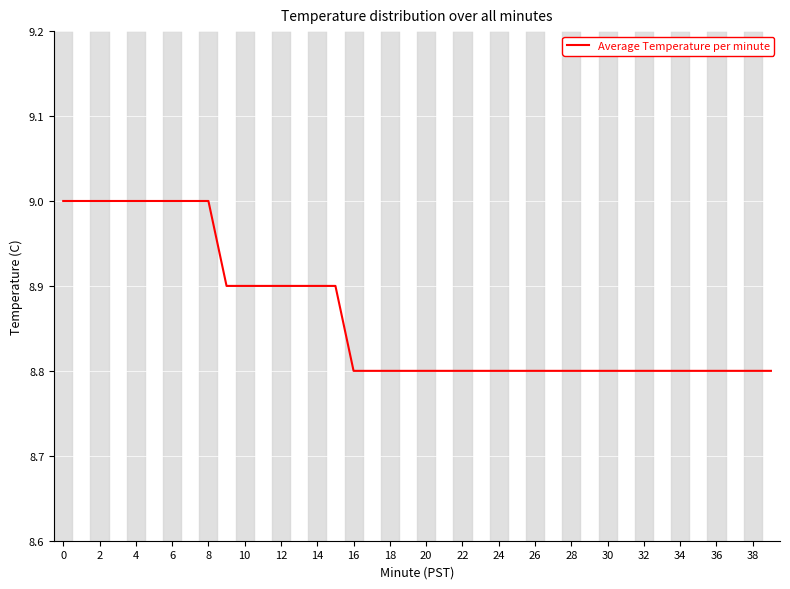

What is the maximum value shown in the chart?

9.0